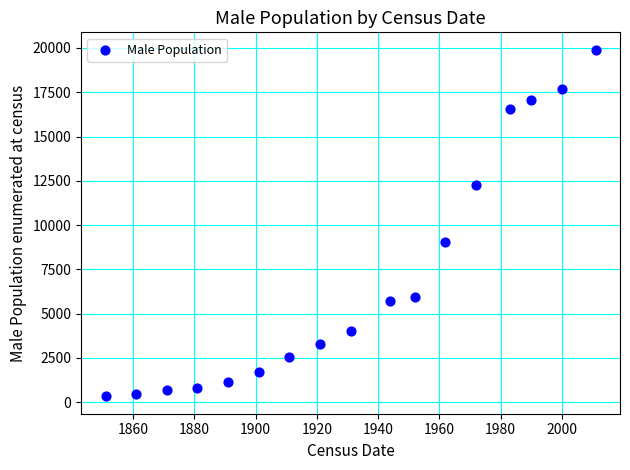

What Y value in the scatter plot is closest to 10115?

9062